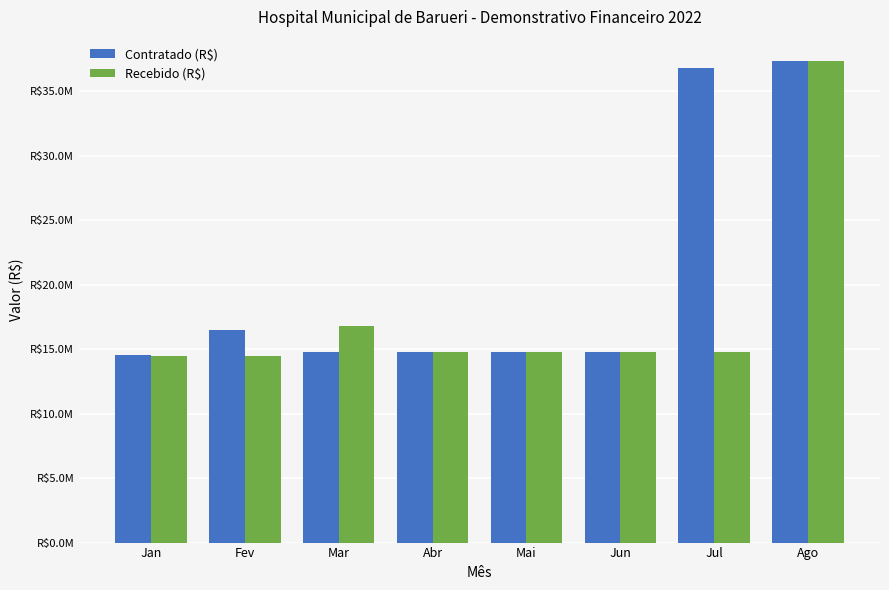

The Recebido (R$) series shows 14481609.3 at Fev. True or false?

True